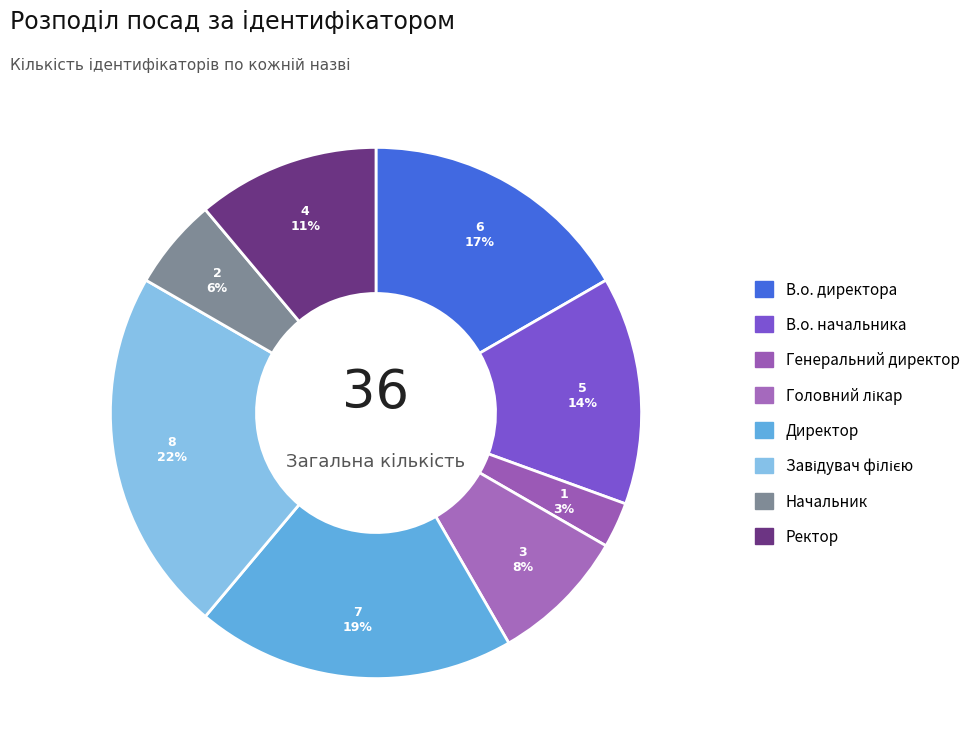

The В.о. начальника slice represents 14% of the pie. True or false?

True